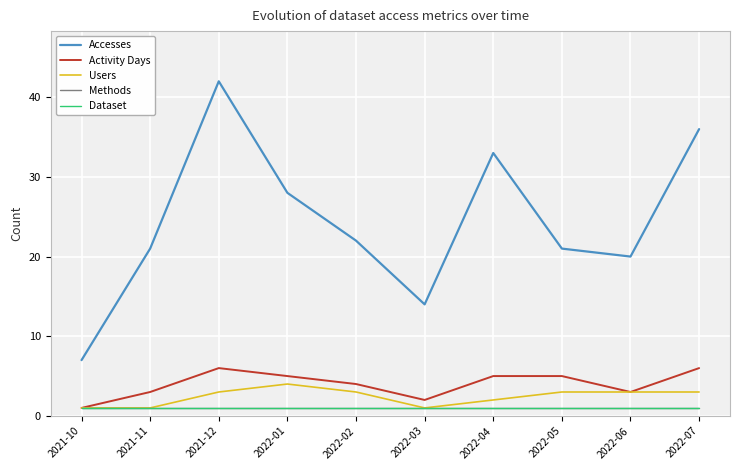

What is the difference between the highest and lowest values at 2021-11?

20